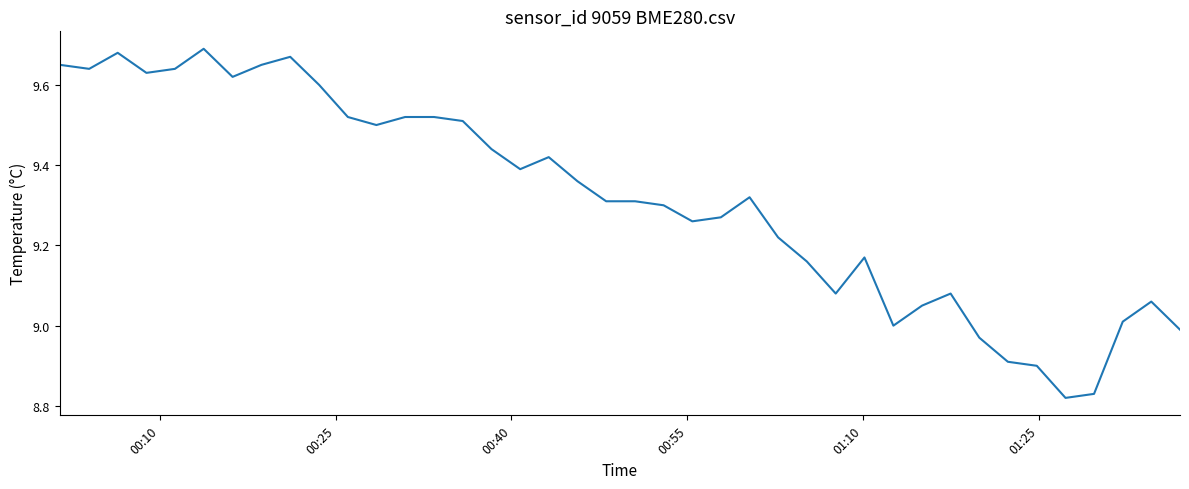

How many lines are shown in the chart?

1